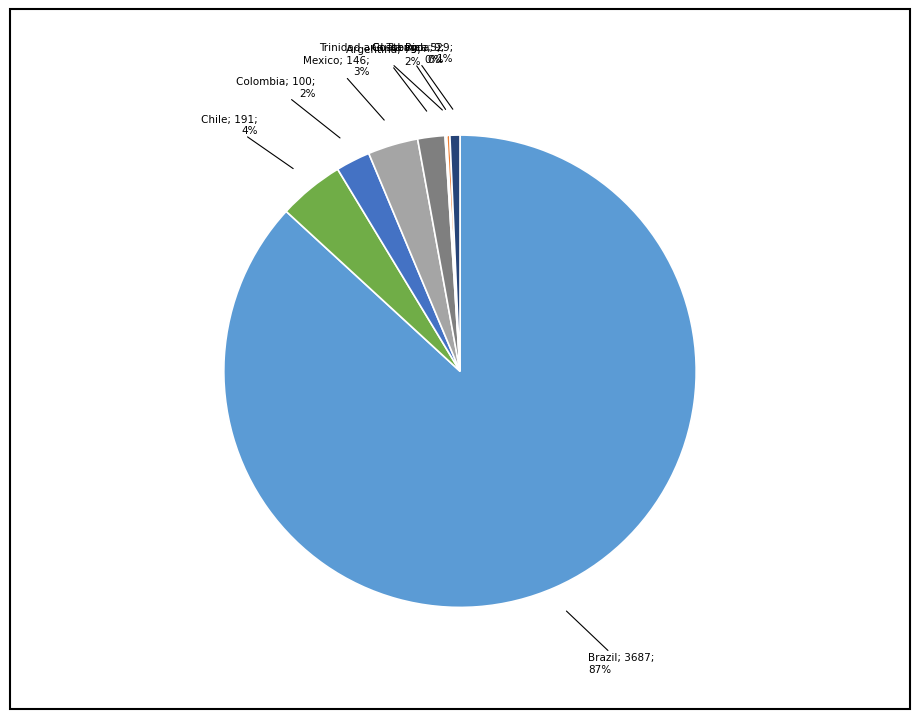

Does any single category account for the majority?

Yes